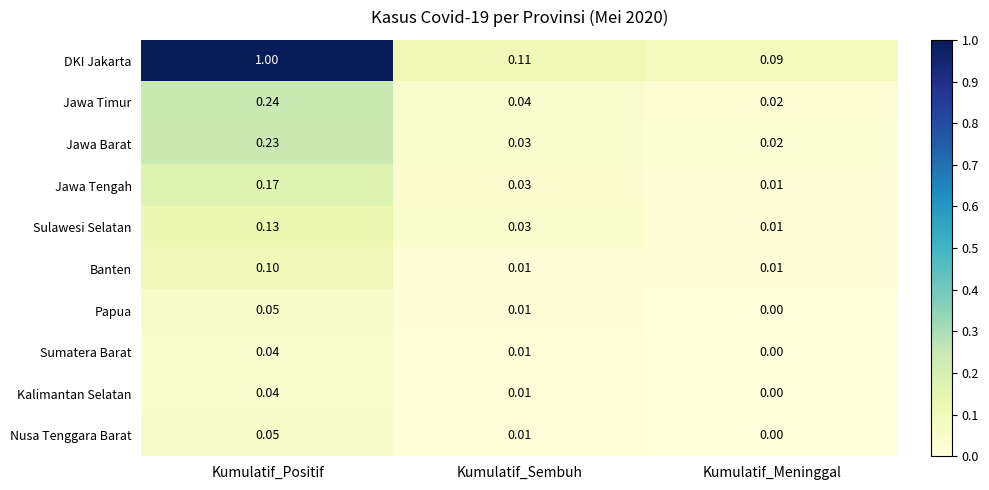

Which category has the highest value across all series?

Kumulatif_Positif